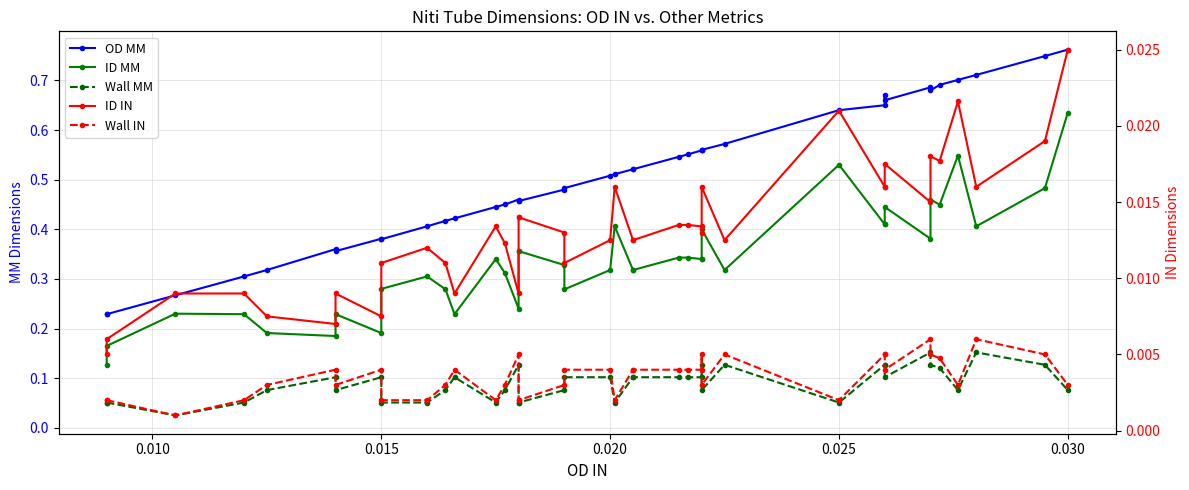

Is the value of ID MM at 25 greater than the value of OD MM at 31?

No